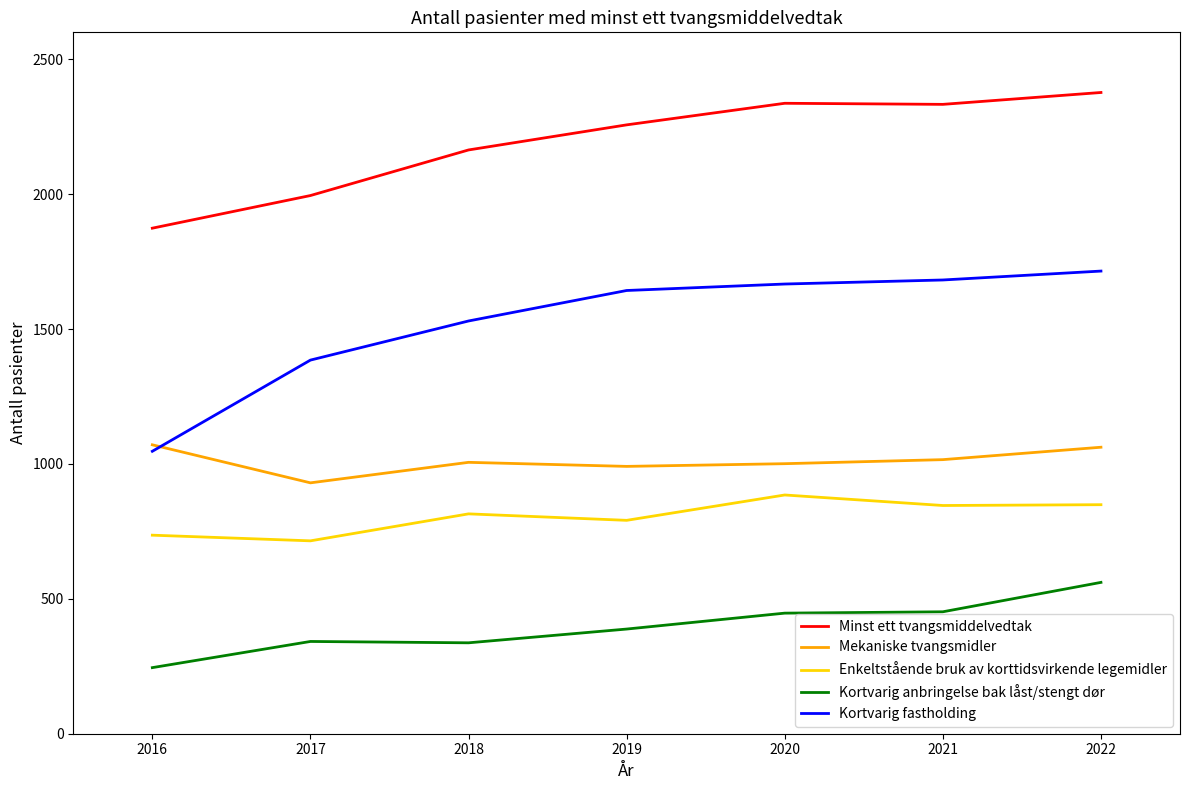

True or false: Kortvarig fastholding and Kortvarig anbringelse bak låst/stengt dør intersect in this chart.

False